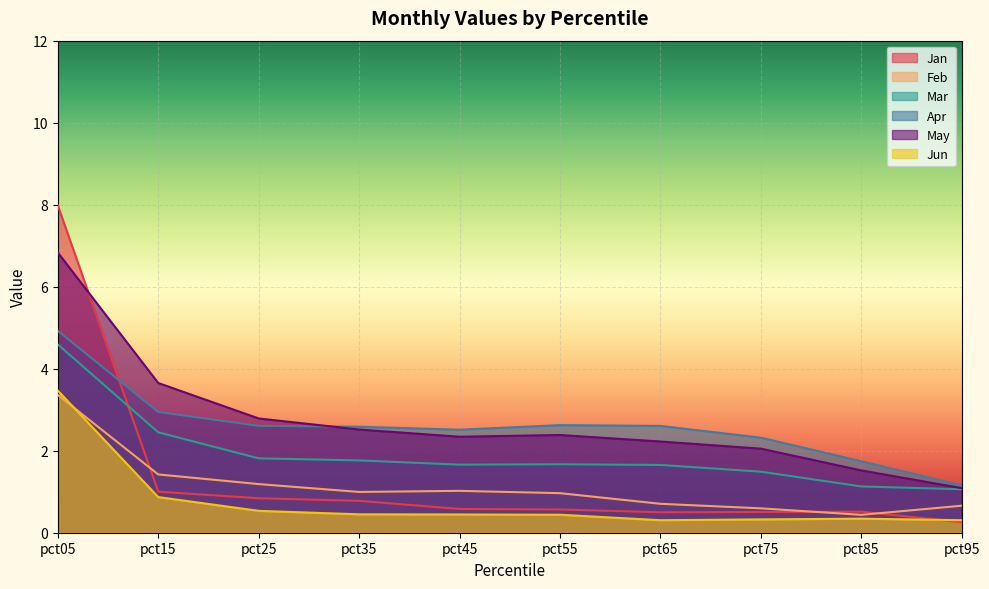

What value does the May series have at pct65?

2.2